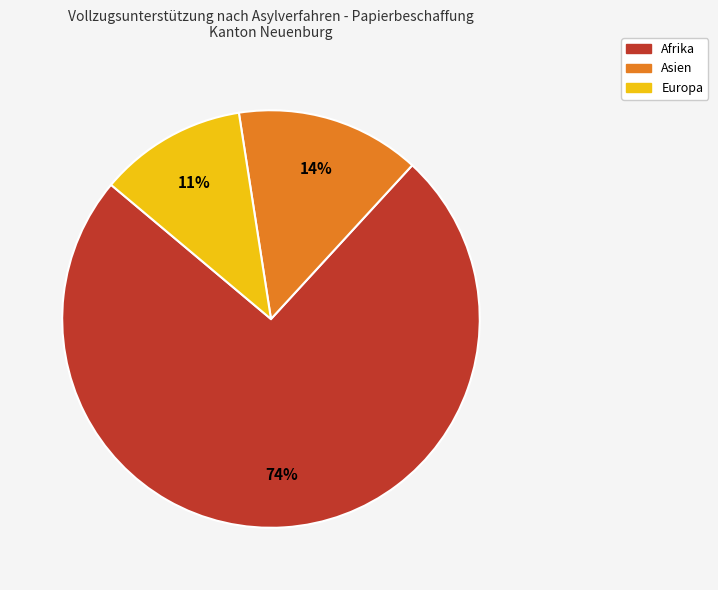

To the nearest percent, what is the average slice percentage?

33%